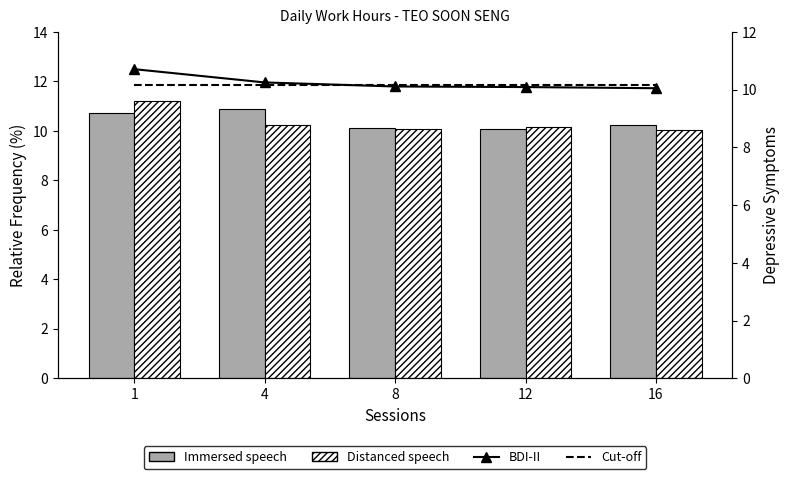

What is the average value of the Distanced speech series?

10.3